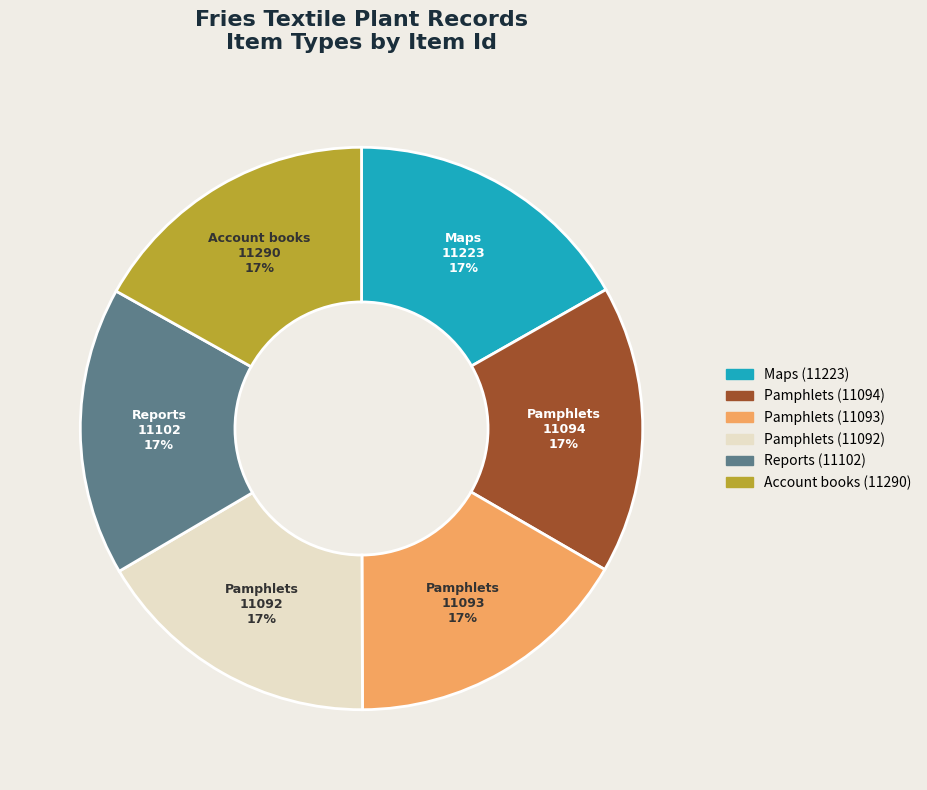

Is it true that Account books (11290) is 24% of the pie?

False